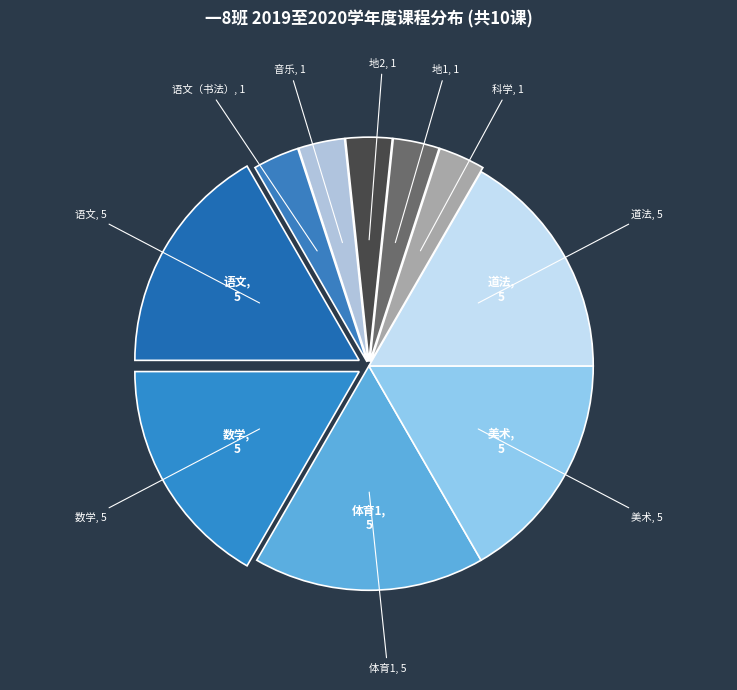

What is the smallest slice in the pie chart?

科学